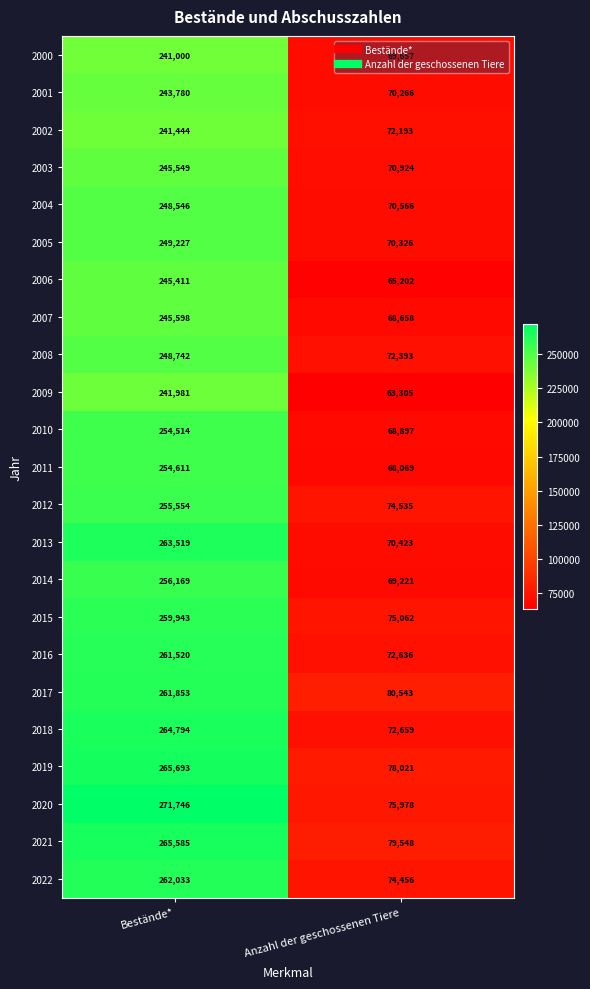

Which series has the widest spread of values?

2020